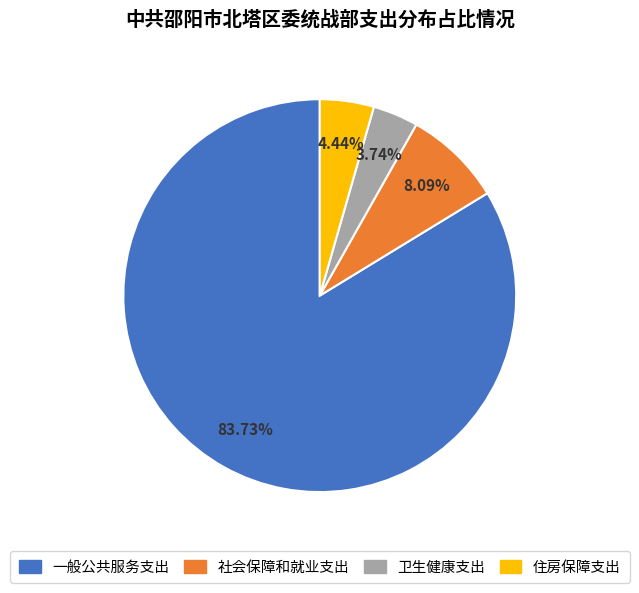

Rank the categories by value from highest to lowest.

一般公共服务支出, 社会保障和就业支出, 住房保障支出, 卫生健康支出